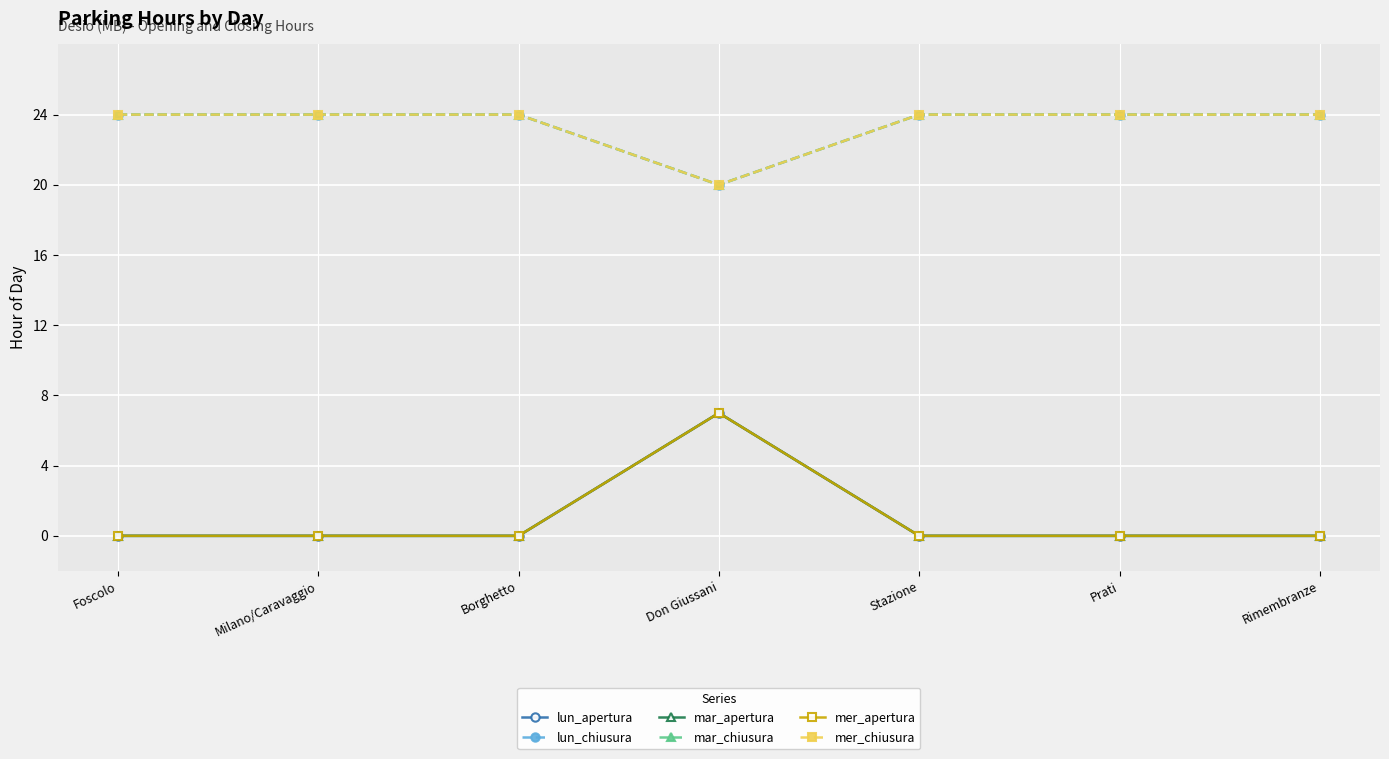

Is this an area chart (filled region under the line)?

No